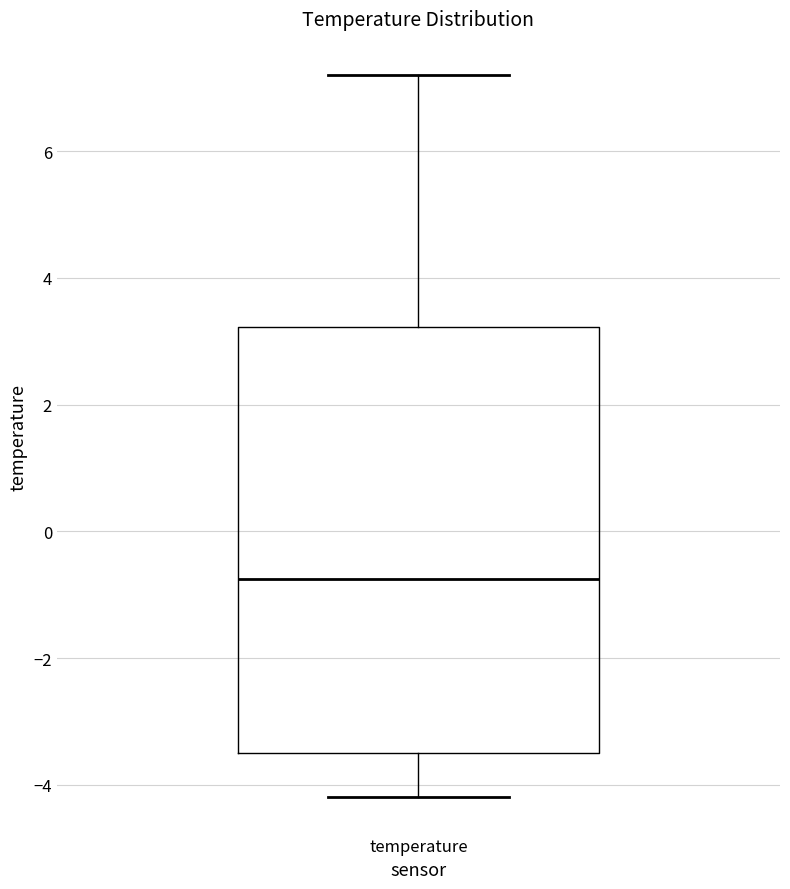

Where is the upper edge of the box for temperature on the y-axis? The values are not printed on the chart, so give them approximately, as read against the axis.

3.2